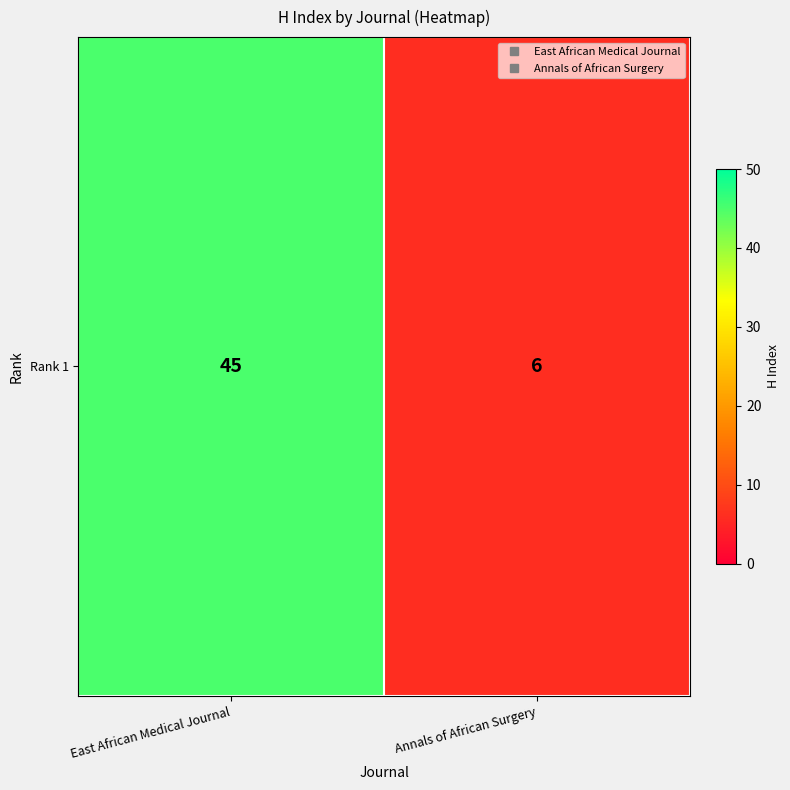

How many values are between 6 and 45?

2